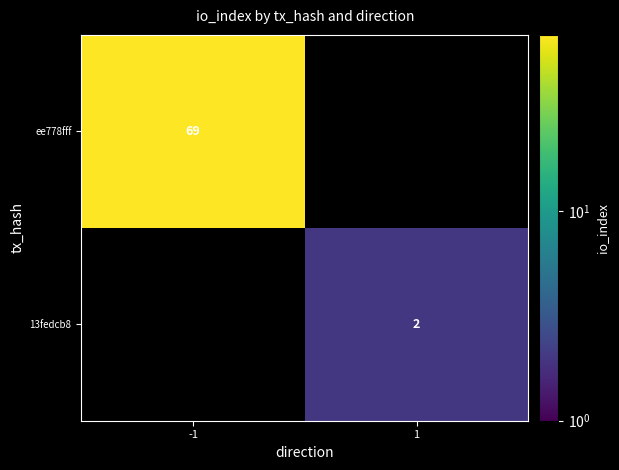

Is it true that 13fedcb8 equals 2 at 1?

True